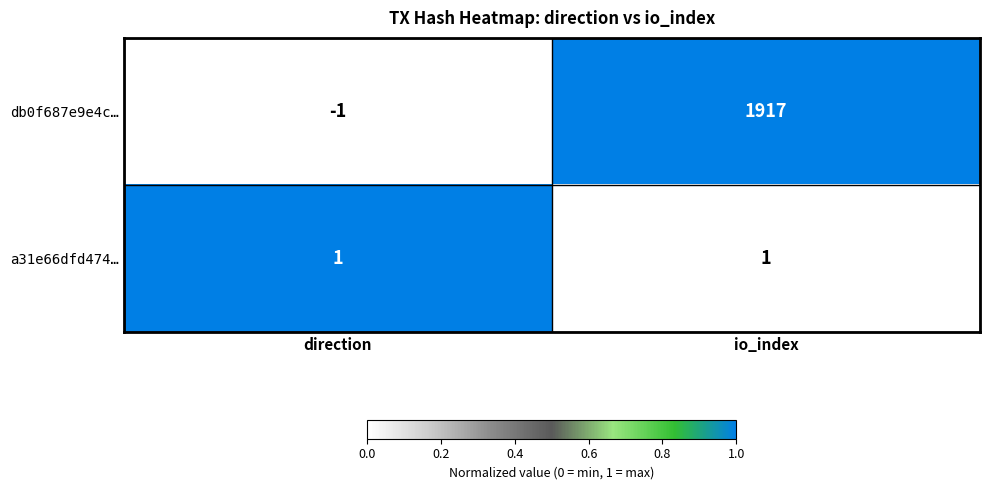

The db0f687e9e4c… series shows 1917 at io_index. True or false?

True